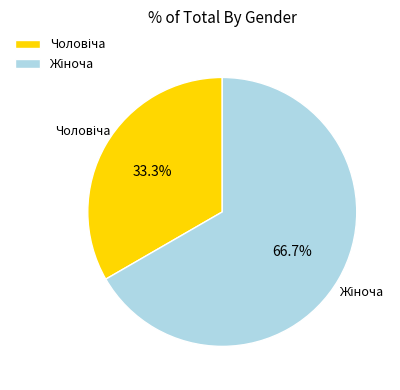

Is there any slice that represents more than half of the pie?

Yes